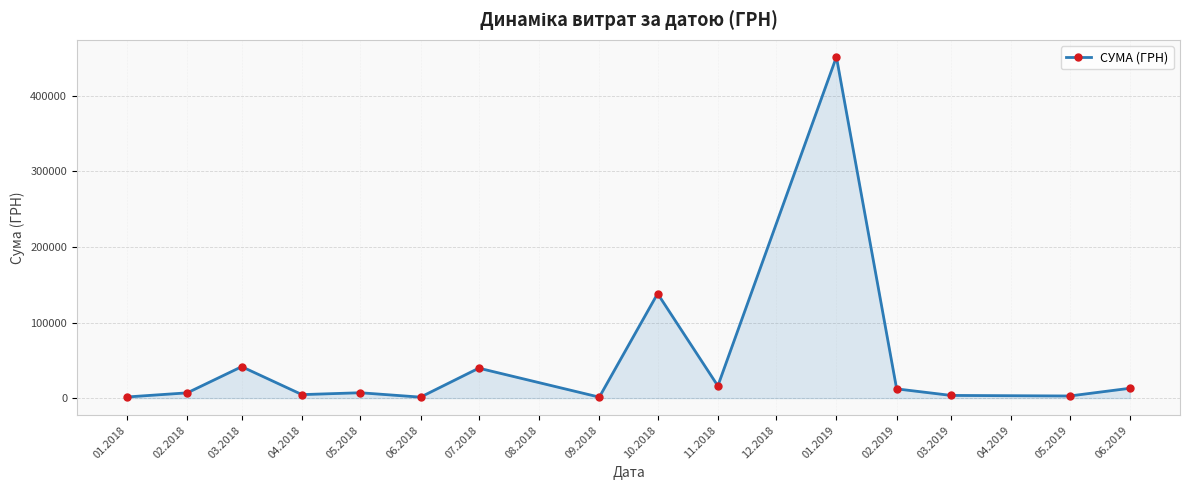

Which has a higher value, 03.2018 or 10.2018?

10.2018